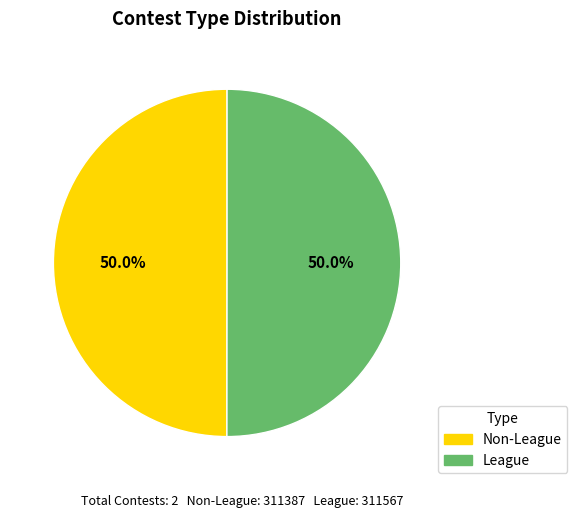

Combined, do Non-League and League account for over 50%?

Yes